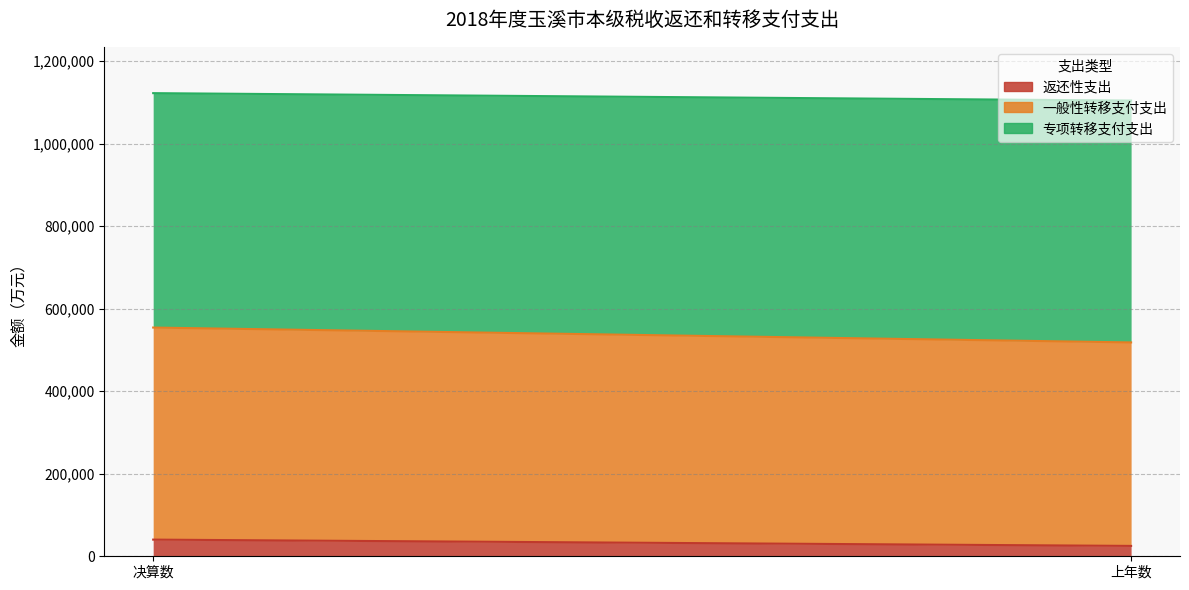

True or false: 一般性转移支付支出 has a value of 493045 at 上年数.

True